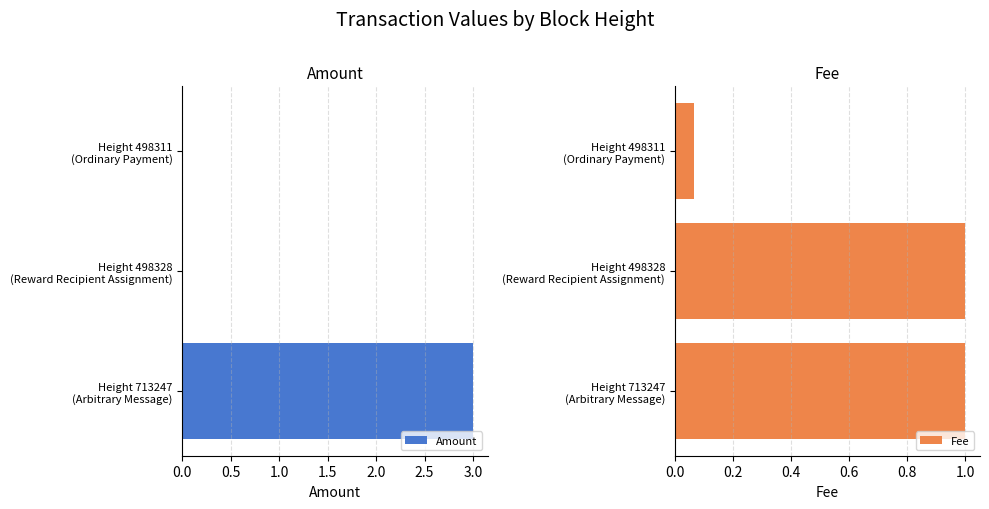

What is the value of the Fee bar at the 2nd from the left?

1.0